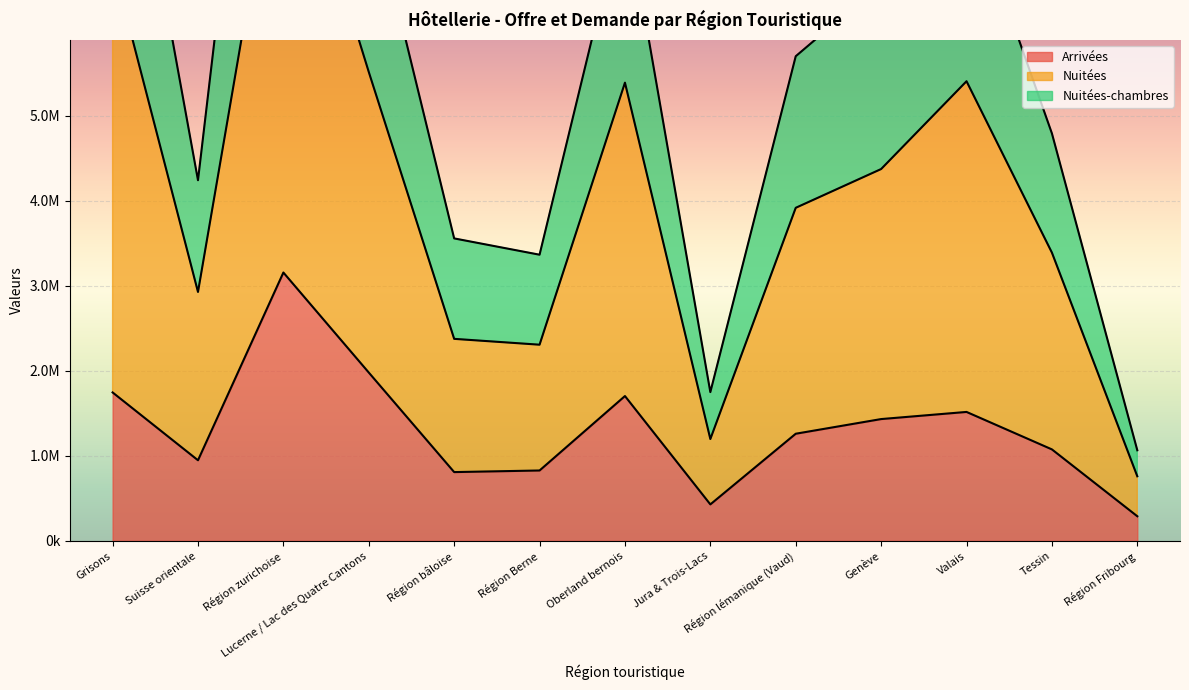

How many lines are shown in the chart?

3